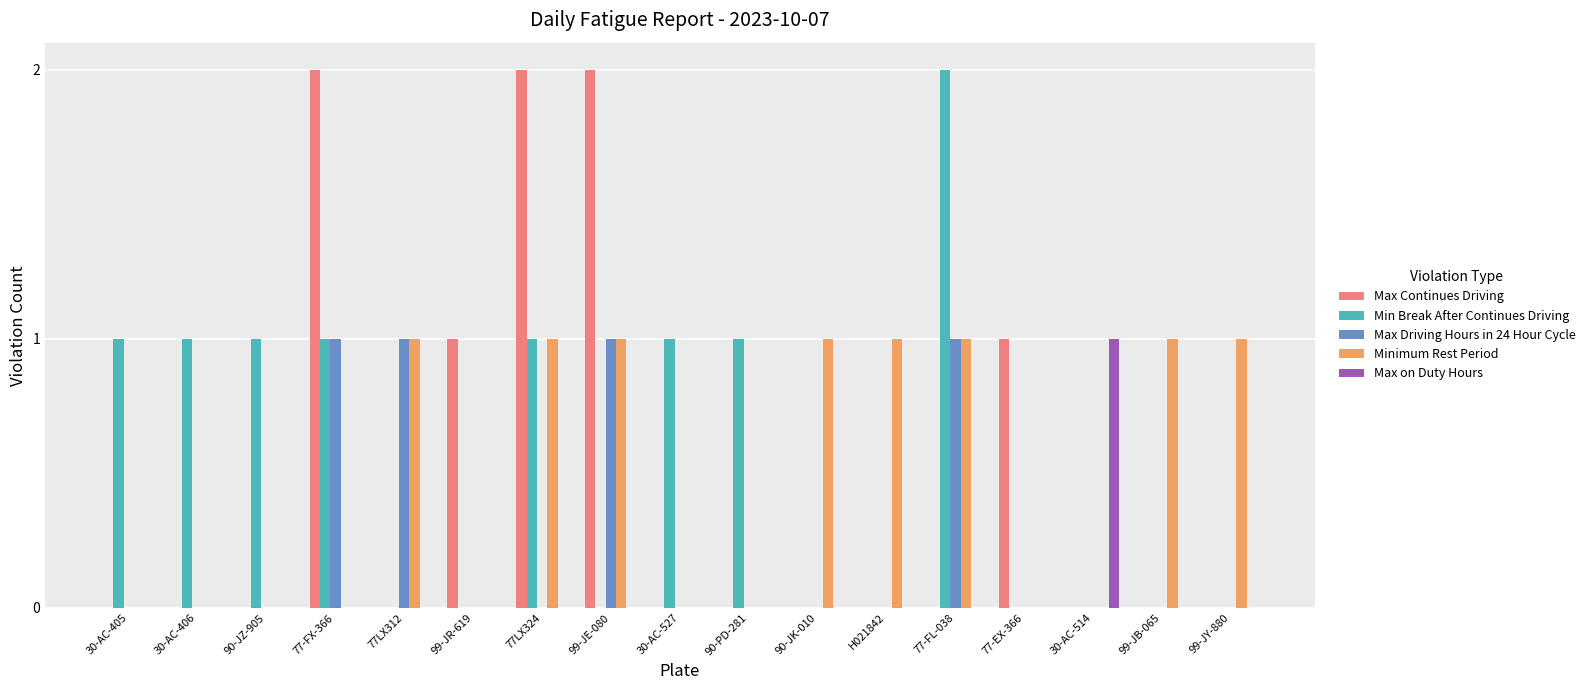

What is the total value across all series at 77-FL-038?

4